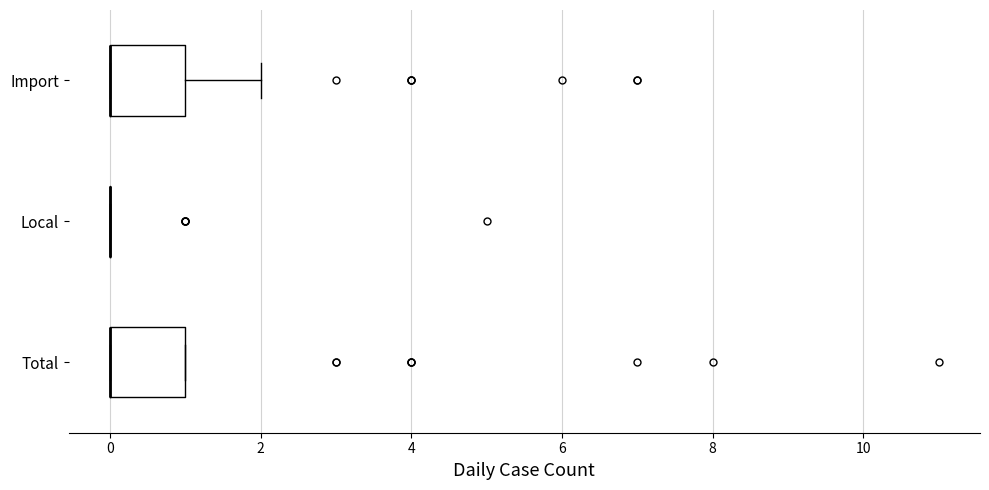

Reading bottom to top, transcribe this box plot: for each box, give where its median line is, the range the box spans, and where its two whiskers end, as read against the x-axis. The values are not printed on the chart, so give them approximately, as read against the axis.

Total: median 0 (drawn on the box's left edge), box 0 to 1, whiskers 0 to 1
Local: box collapsed to a line at 0, whiskers 0 to 0
Import: median 0 (drawn on the box's left edge), box 0 to 1, whiskers 0 to 2